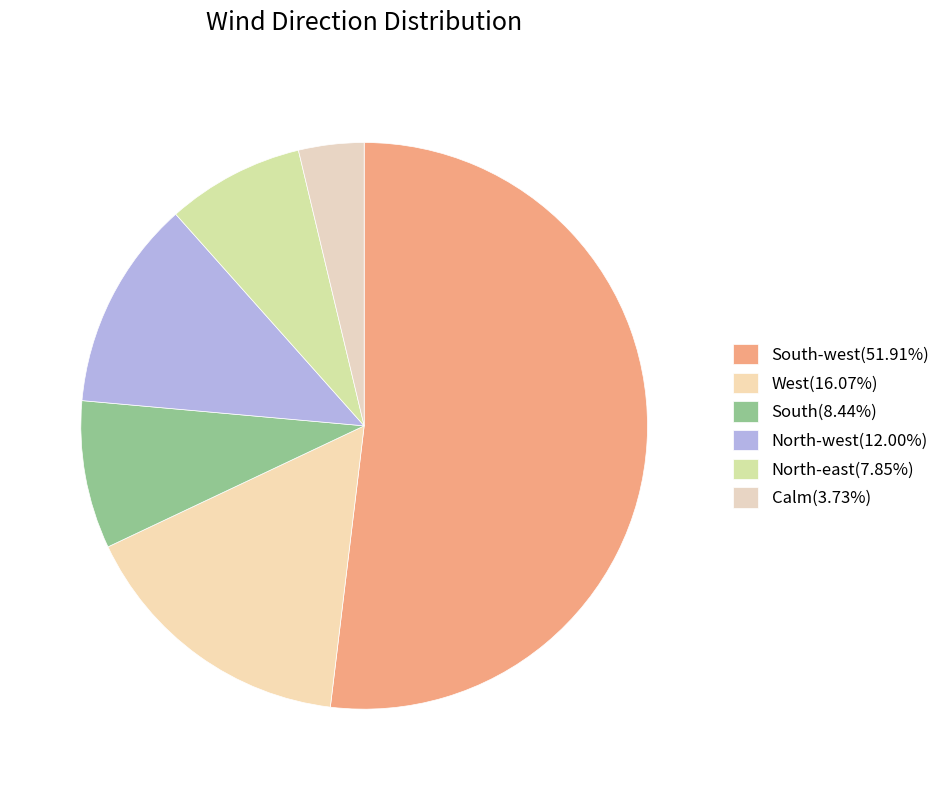

Which slice represents more than half of the pie?

South-west